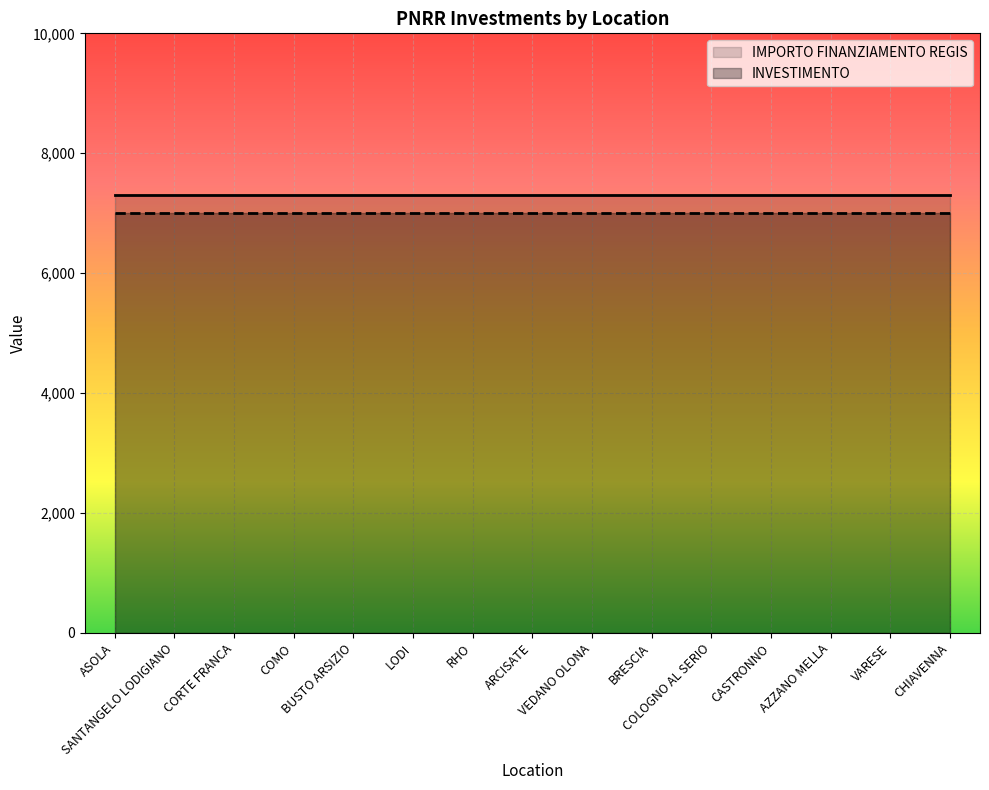

Is the value of IMPORTO FINANZIAMENTO REGIS at BRESCIA greater than the value of INVESTIMENTO at COMO?

Yes